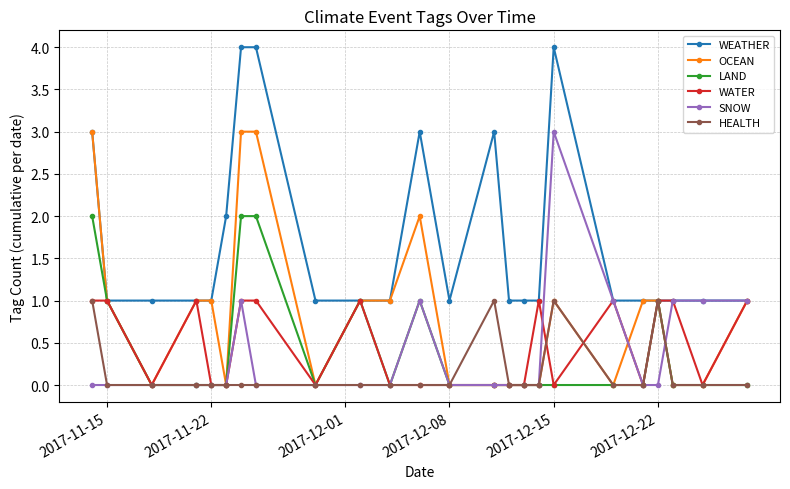

What is the maximum value shown in the chart?

4